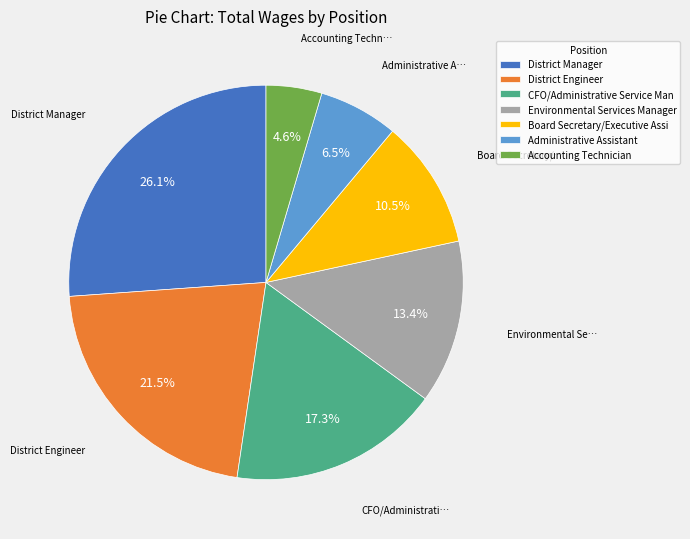

Is there any slice that represents more than half of the pie?

No